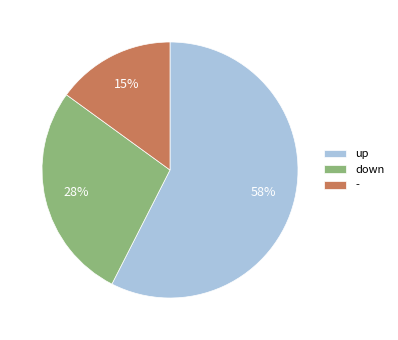

Is it true that down is 22% of the pie?

False